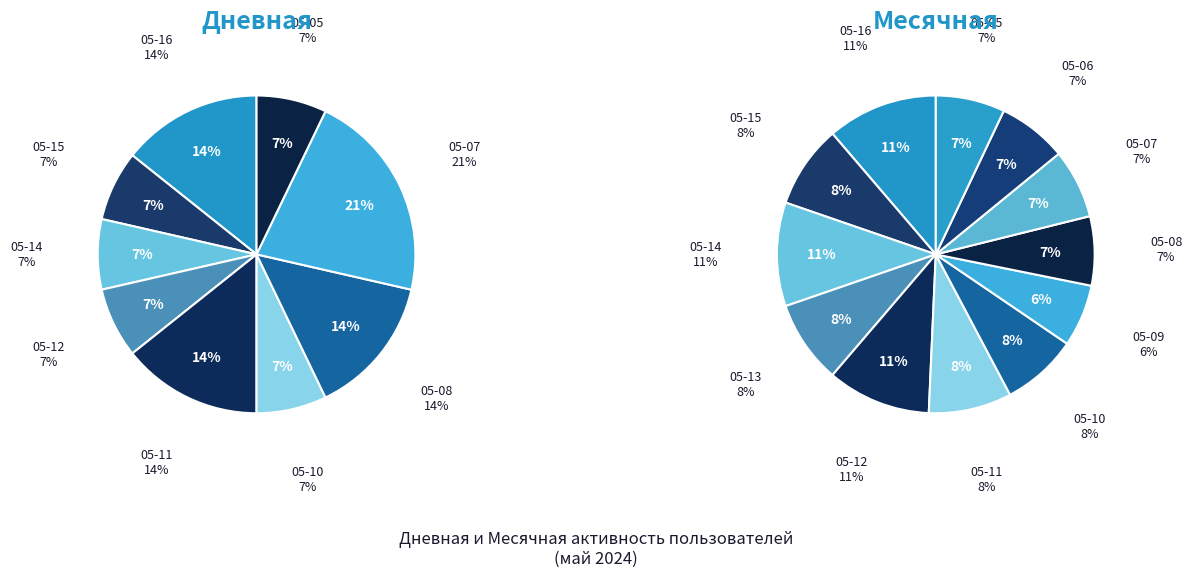

To the nearest percent, what is the difference between the largest and smallest slice percentages?

5%